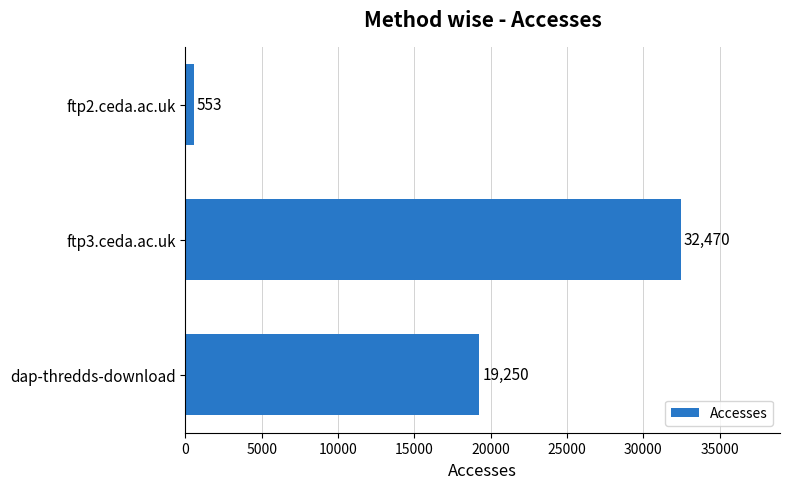

The chart shows a value of 10155 at dap-thredds-download. True or false?

False